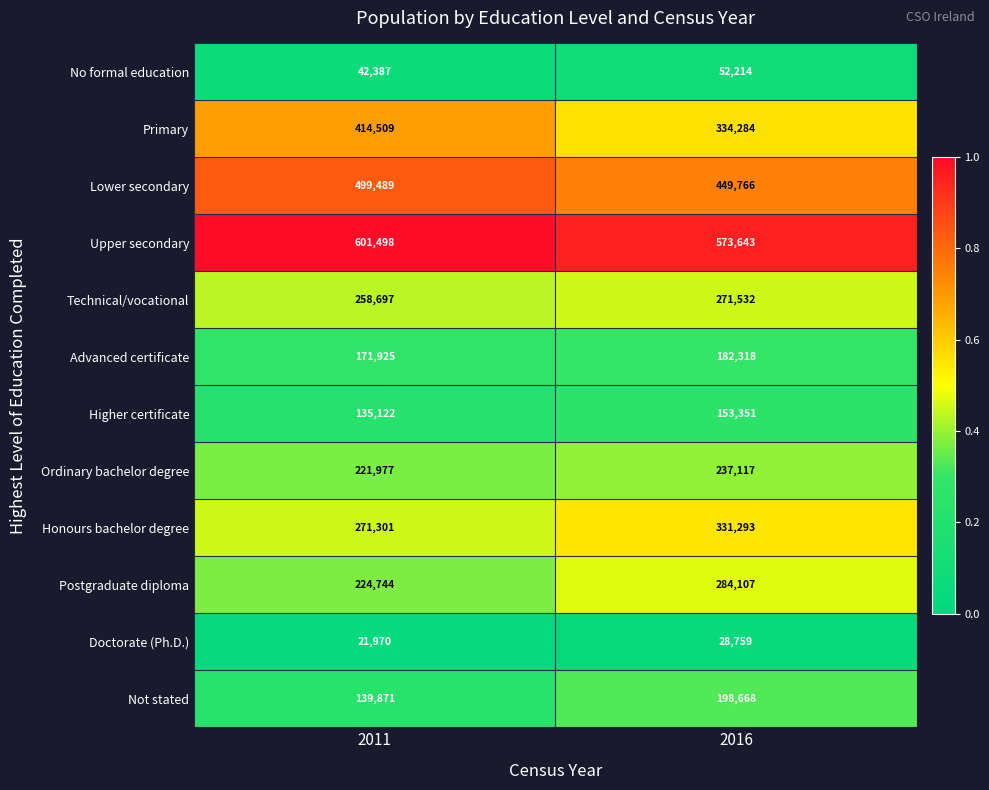

Is the value of Advanced certificate at 2011 greater than the value of Postgraduate diploma at 2016?

No